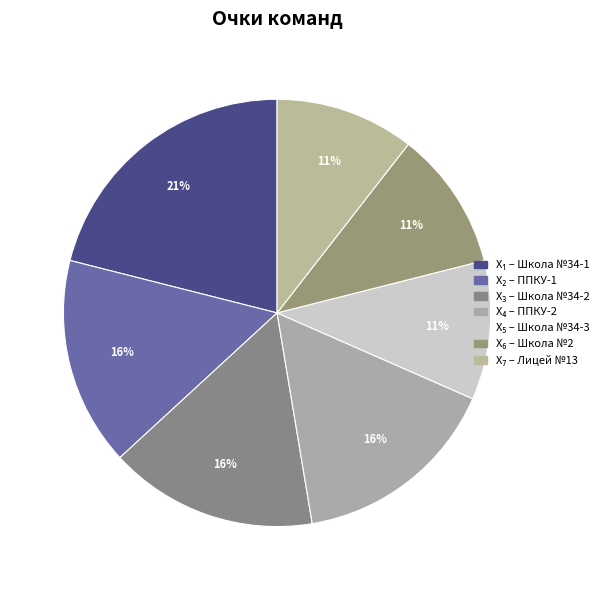

How many segments does this pie chart have?

7